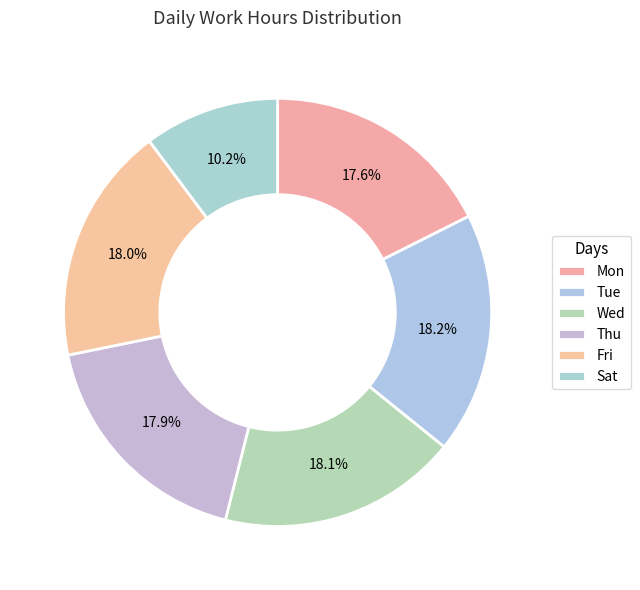

To the nearest percent, what percentage of the pie is Sat?

10%